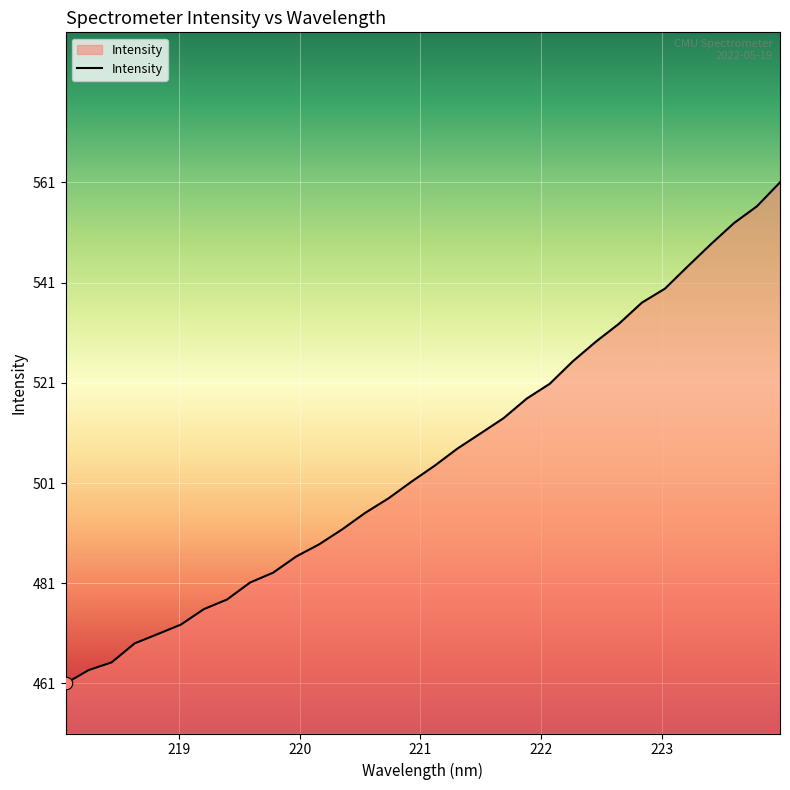

What is the greatest value displayed?

560.8